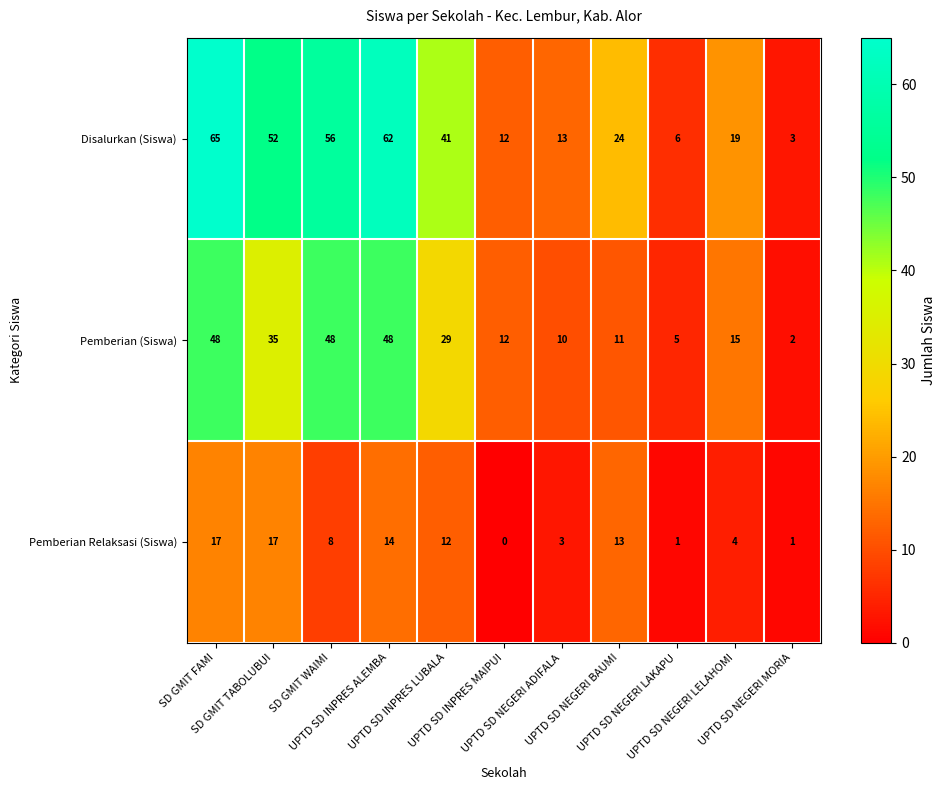

What is the highest value of the Pemberian Relaksasi (Siswa) series?

17